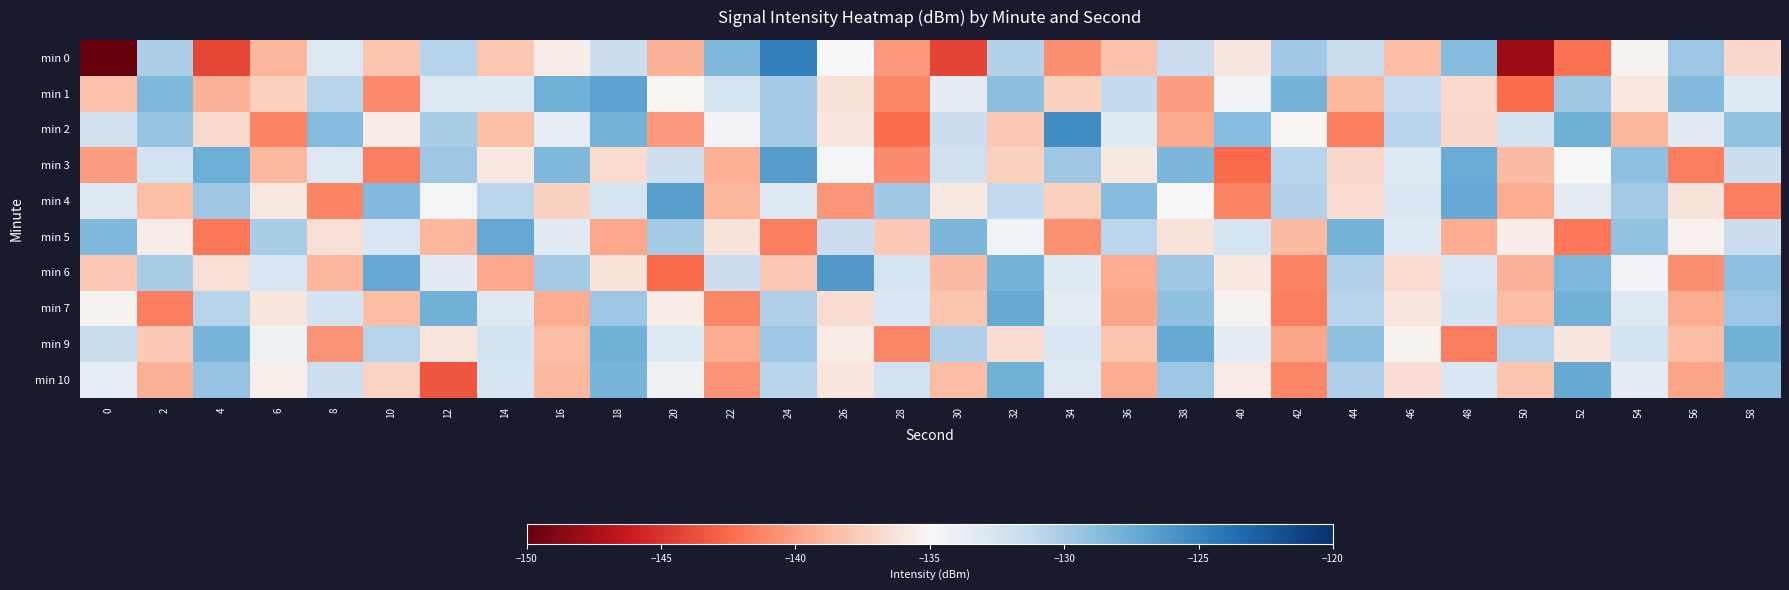

Between 2 and 50, which series saw the biggest shift?

min 0